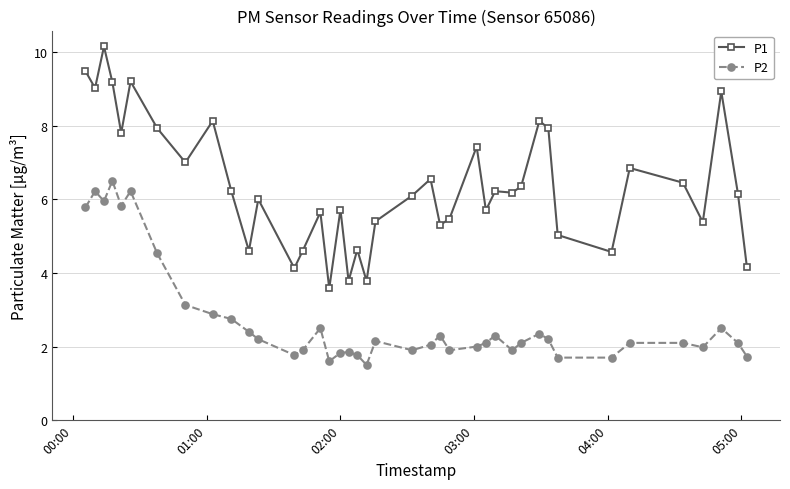

Count the number of data series in this chart.

2